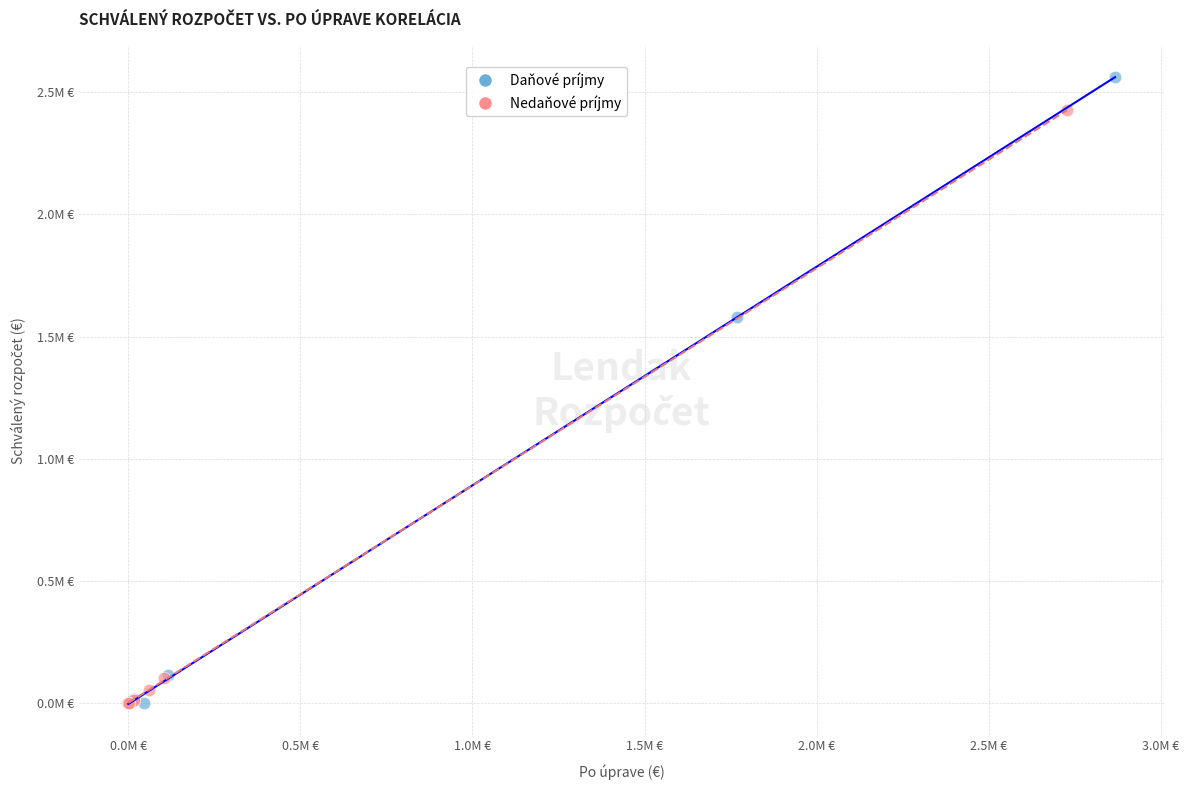

What are all the series names shown in the legend?

Daňové príjmy, Nedaňové príjmy